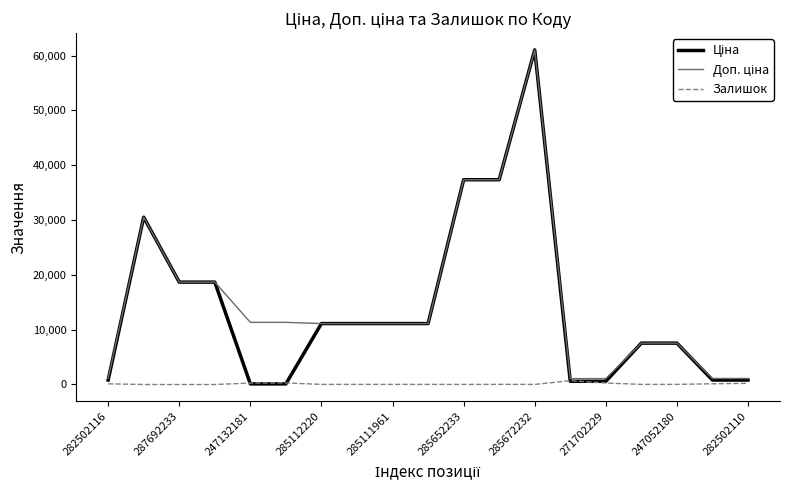

Does the chart have visible grid lines?

No